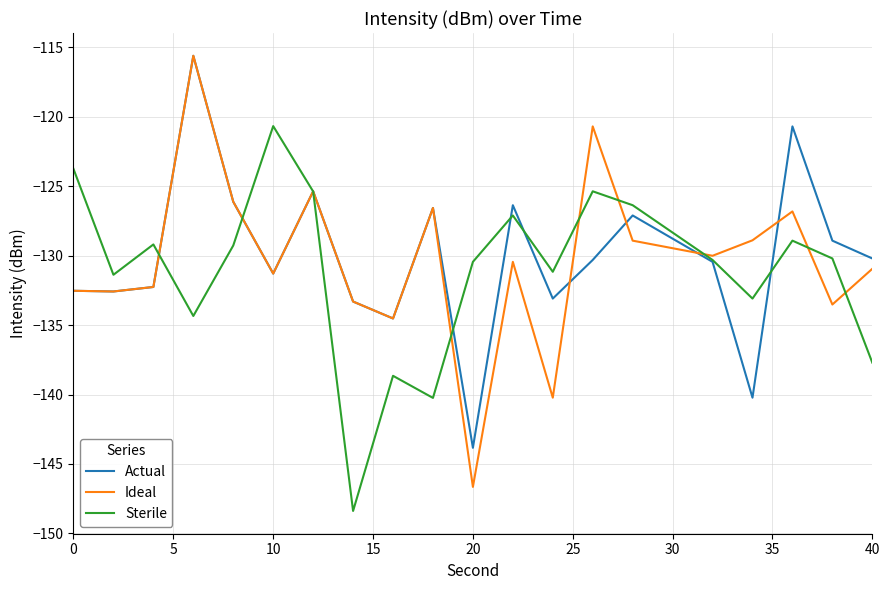

Which series has the widest spread of values?

Ideal